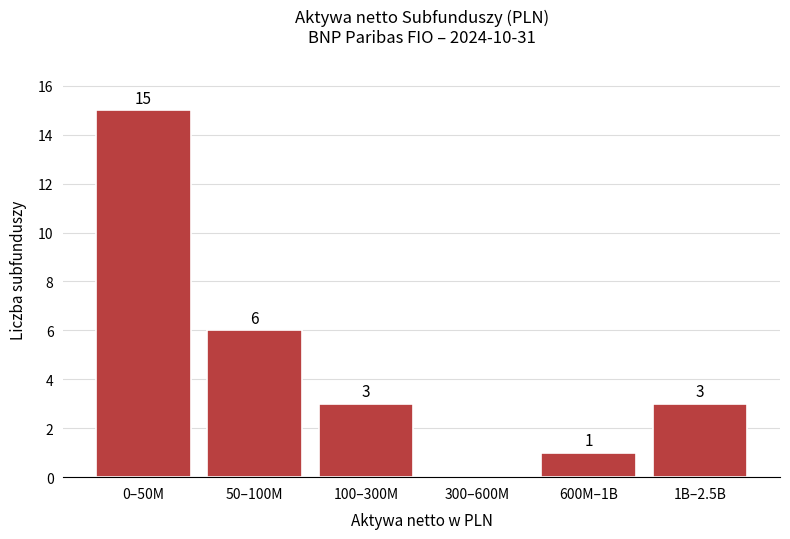

Reading left to right, extract all data points from this chart.

0–50M=15	50–100M=6	100–300M=3	300–600M=0	600M–1B=1	1B–2.5B=3